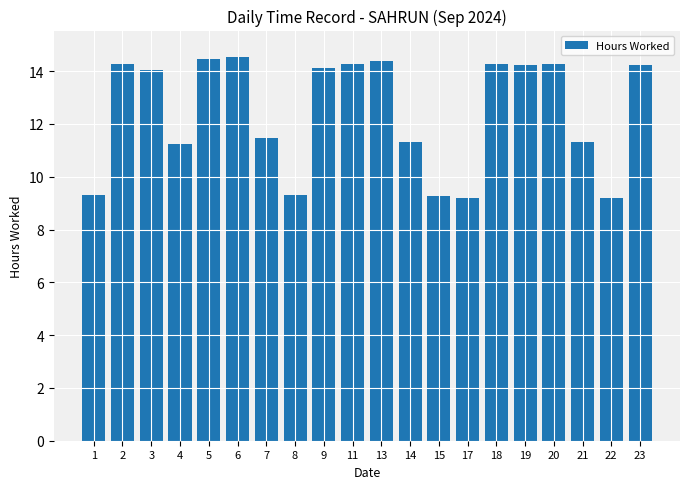

Are the bars grouped side by side (vs. stacked)?

No